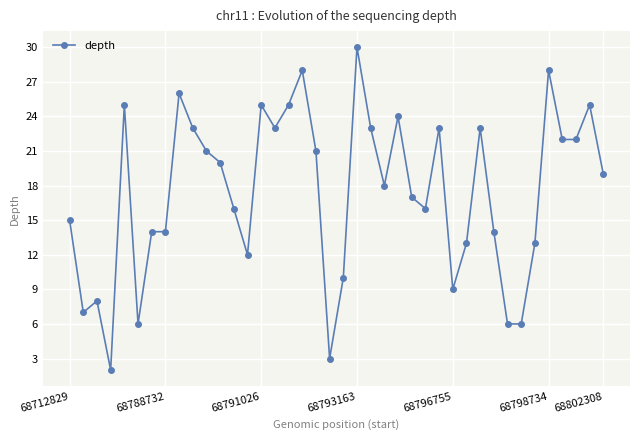

What is the greatest value displayed?

30